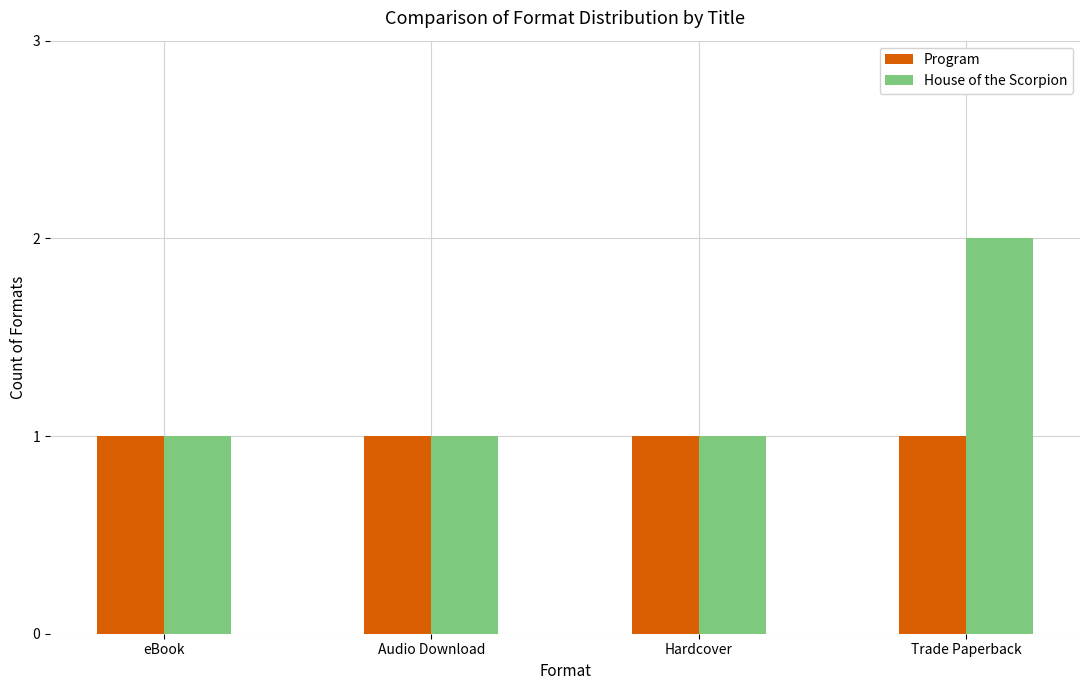

Which category has the highest value in the House of the Scorpion series?

Trade Paperback